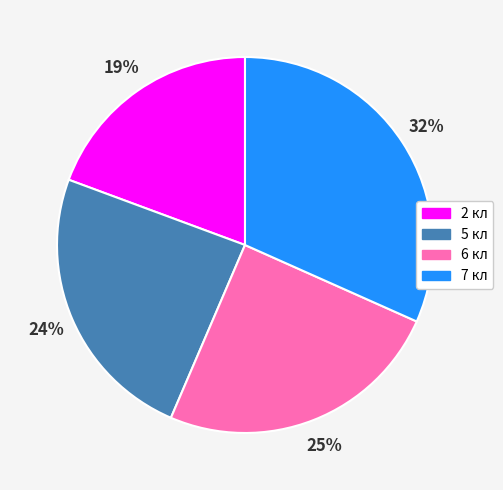

Is it true that 7 кл is 40% of the pie?

False